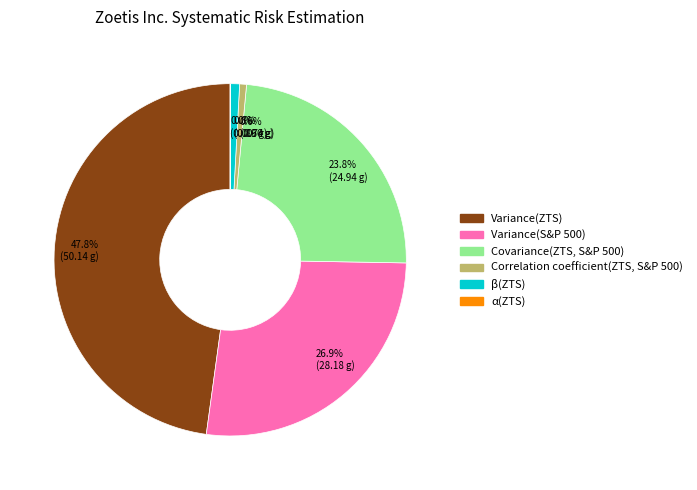

Does Variance(S&P 500) account for over 50% of the chart?

No